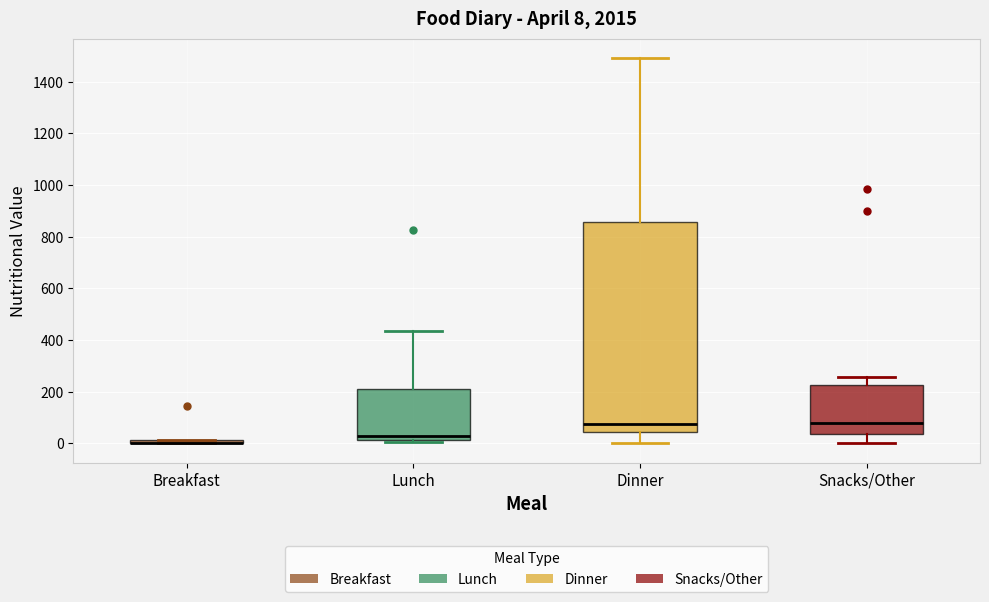

Comparing the boxes themselves (not the whiskers), which one is the tallest?

Dinner